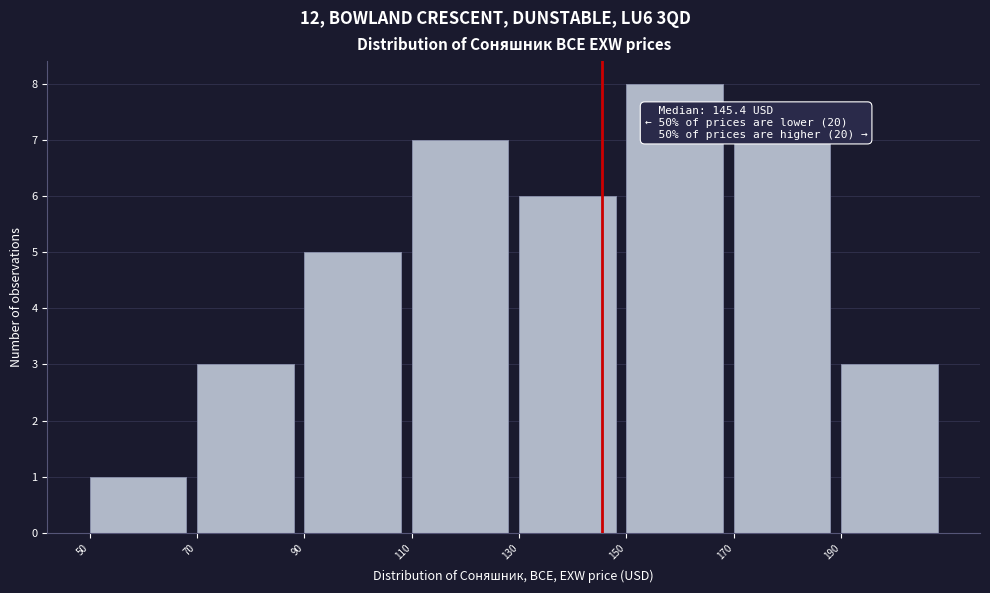

Which range on the x-axis has the tallest bar?

150 to 170